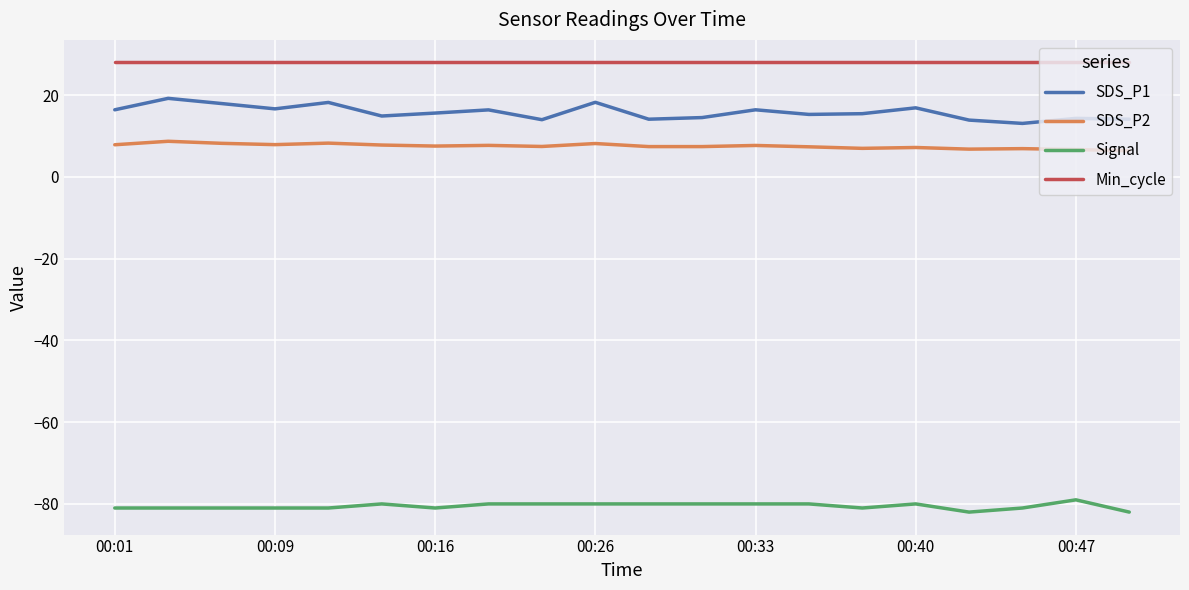

True or false: SDS_P2 and Signal cross at least once.

False